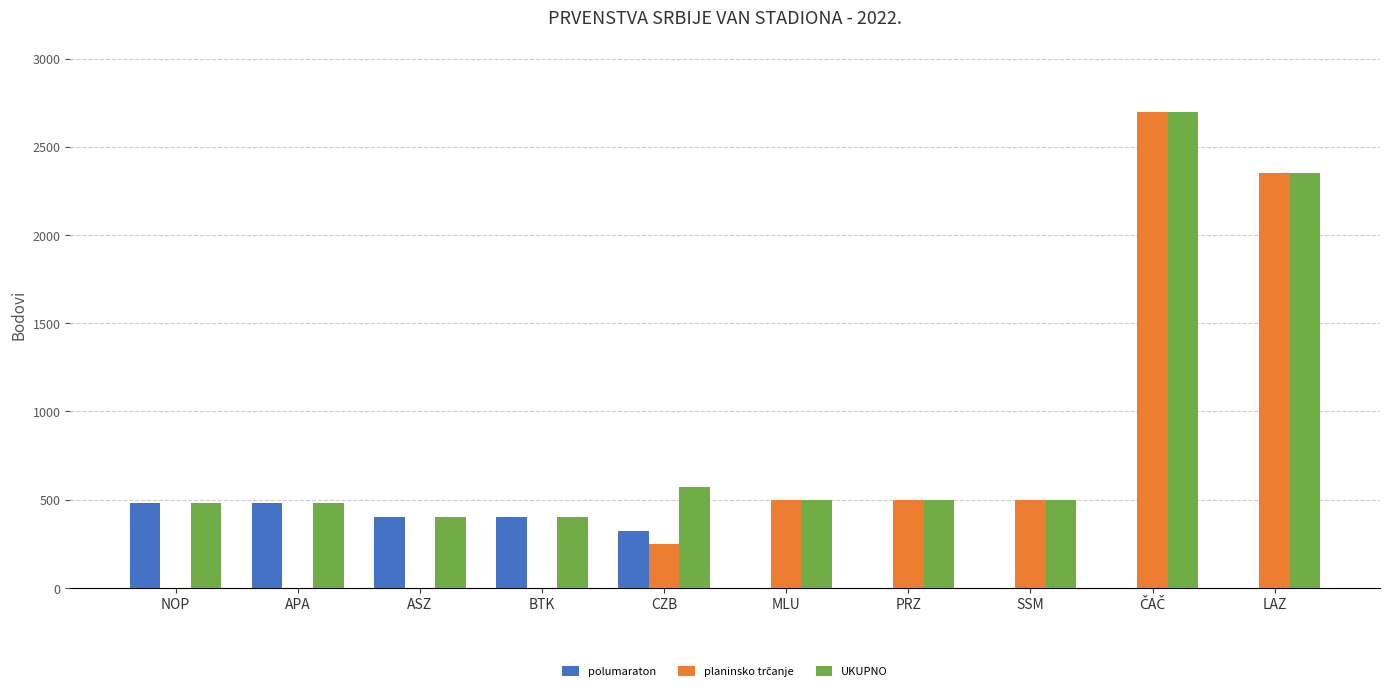

What is the maximum value shown in the chart?

2700